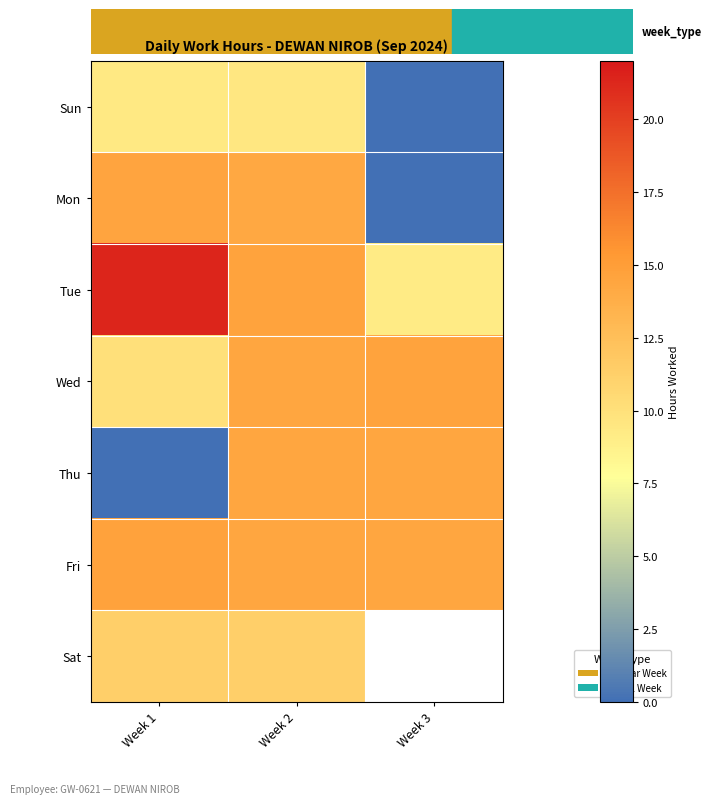

List the series in order of their peak value, highest first.

Tue, Fri, Wed, Mon, Thu, Sat, Sun